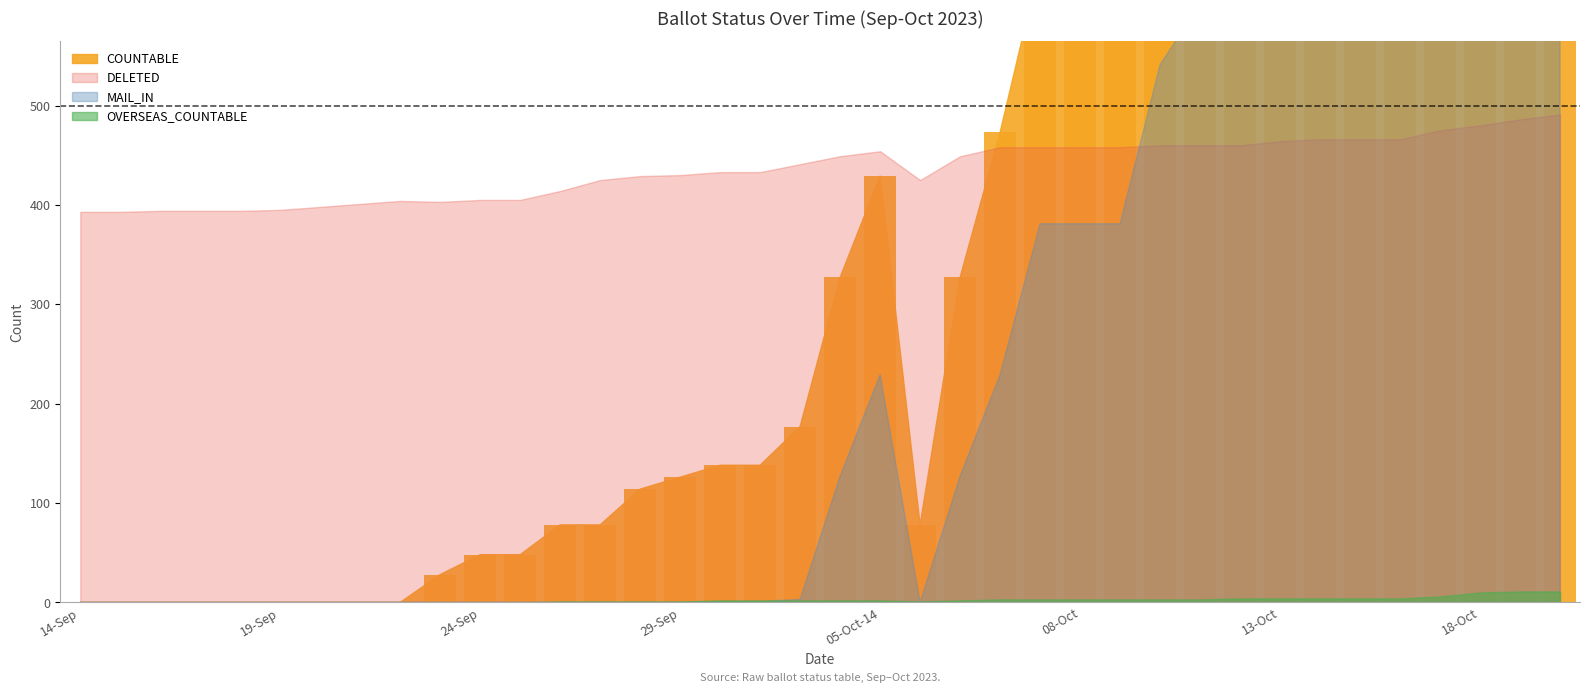

What is the label of the 26th bar from the left?

08-Oct